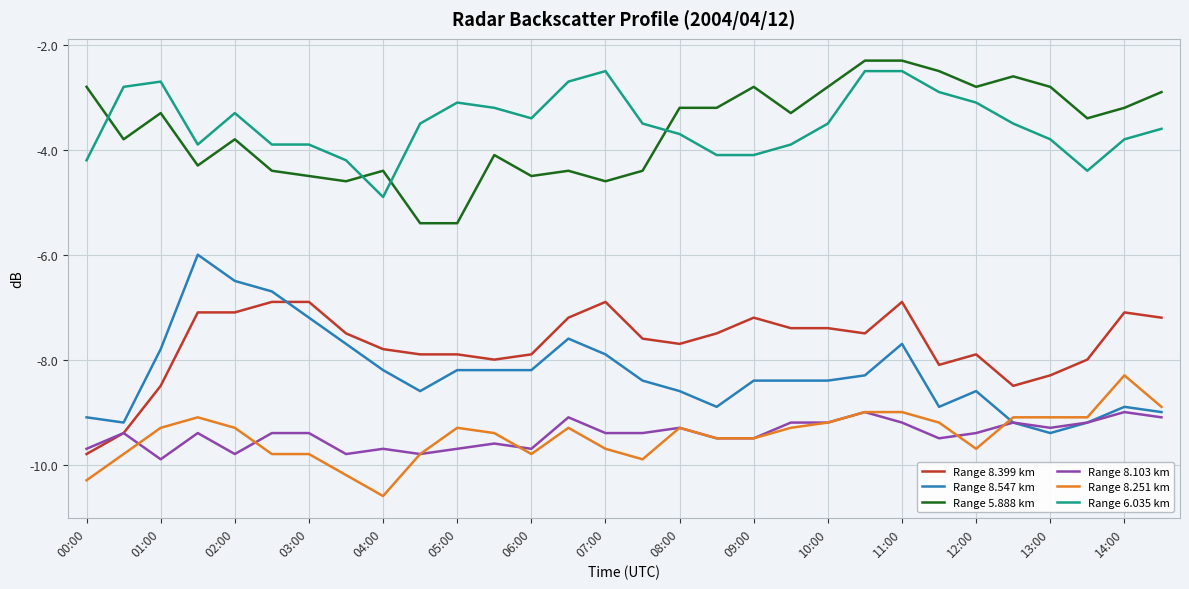

Reading left to right, what are all the values shown in this chart?

Range 8.399 km: -9.8	-9.4	-8.5	-7.1	-7.1	-6.9	-6.9	-7.5	-7.8	-7.9	-7.9	-8.0	-7.9	-7.2	-6.9	-7.6	-7.7	-7.5	-7.2	-7.4	-7.4	-7.5	-6.9	-8.1	-7.9	-8.5	-8.3	-8.0	-7.1	-7.2
Range 8.547 km: -9.1	-9.2	-7.8	-6.0	-6.5	-6.7	-7.2	-7.7	-8.2	-8.6	-8.2	-8.2	-8.2	-7.6	-7.9	-8.4	-8.6	-8.9	-8.4	-8.4	-8.4	-8.3	-7.7	-8.9	-8.6	-9.2	-9.4	-9.2	-8.9	-9.0
Range 5.888 km: -2.8	-3.8	-3.3	-4.3	-3.8	-4.4	-4.5	-4.6	-4.4	-5.4	-5.4	-4.1	-4.5	-4.4	-4.6	-4.4	-3.2	-3.2	-2.8	-3.3	-2.8	-2.3	-2.3	-2.5	-2.8	-2.6	-2.8	-3.4	-3.2	-2.9
Range 8.103 km: -9.7	-9.4	-9.9	-9.4	-9.8	-9.4	-9.4	-9.8	-9.7	-9.8	-9.7	-9.6	-9.7	-9.1	-9.4	-9.4	-9.3	-9.5	-9.5	-9.2	-9.2	-9.0	-9.2	-9.5	-9.4	-9.2	-9.3	-9.2	-9.0	-9.1
Range 8.251 km: -10.3	-9.8	-9.3	-9.1	-9.3	-9.8	-9.8	-10.2	-10.6	-9.8	-9.3	-9.4	-9.8	-9.3	-9.7	-9.9	-9.3	-9.5	-9.5	-9.3	-9.2	-9.0	-9.0	-9.2	-9.7	-9.1	-9.1	-9.1	-8.3	-8.9
Range 6.035 km: -4.2	-2.8	-2.7	-3.9	-3.3	-3.9	-3.9	-4.2	-4.9	-3.5	-3.1	-3.2	-3.4	-2.7	-2.5	-3.5	-3.7	-4.1	-4.1	-3.9	-3.5	-2.5	-2.5	-2.9	-3.1	-3.5	-3.8	-4.4	-3.8	-3.6